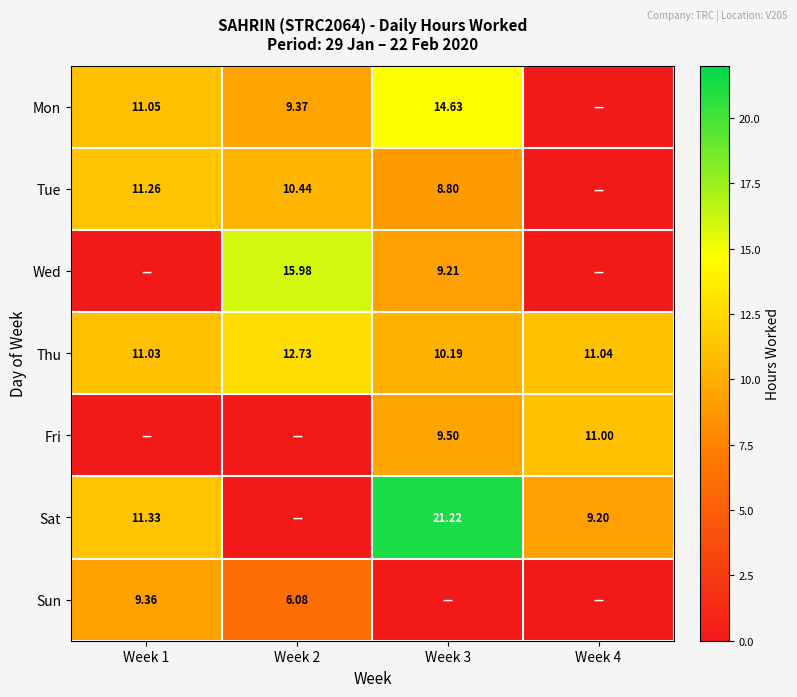

How many data points in Wed are above 9?

2